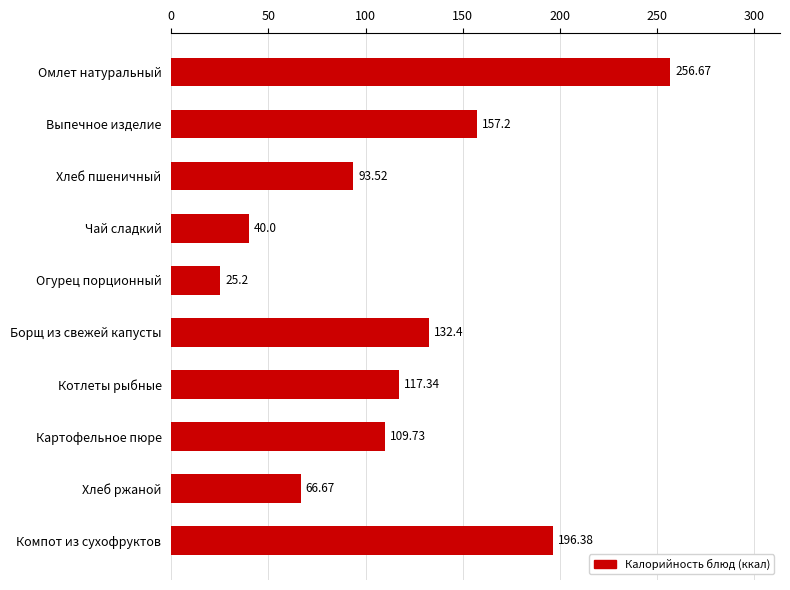

What is the difference between the values at Огурец порционный and Омлет натуральный?

231.5